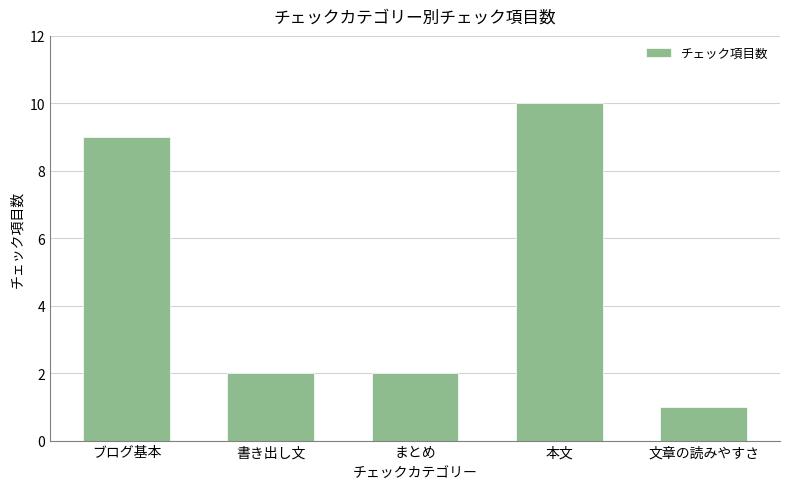

Which label corresponds to the smallest value in the chart?

文章の読みやすさ